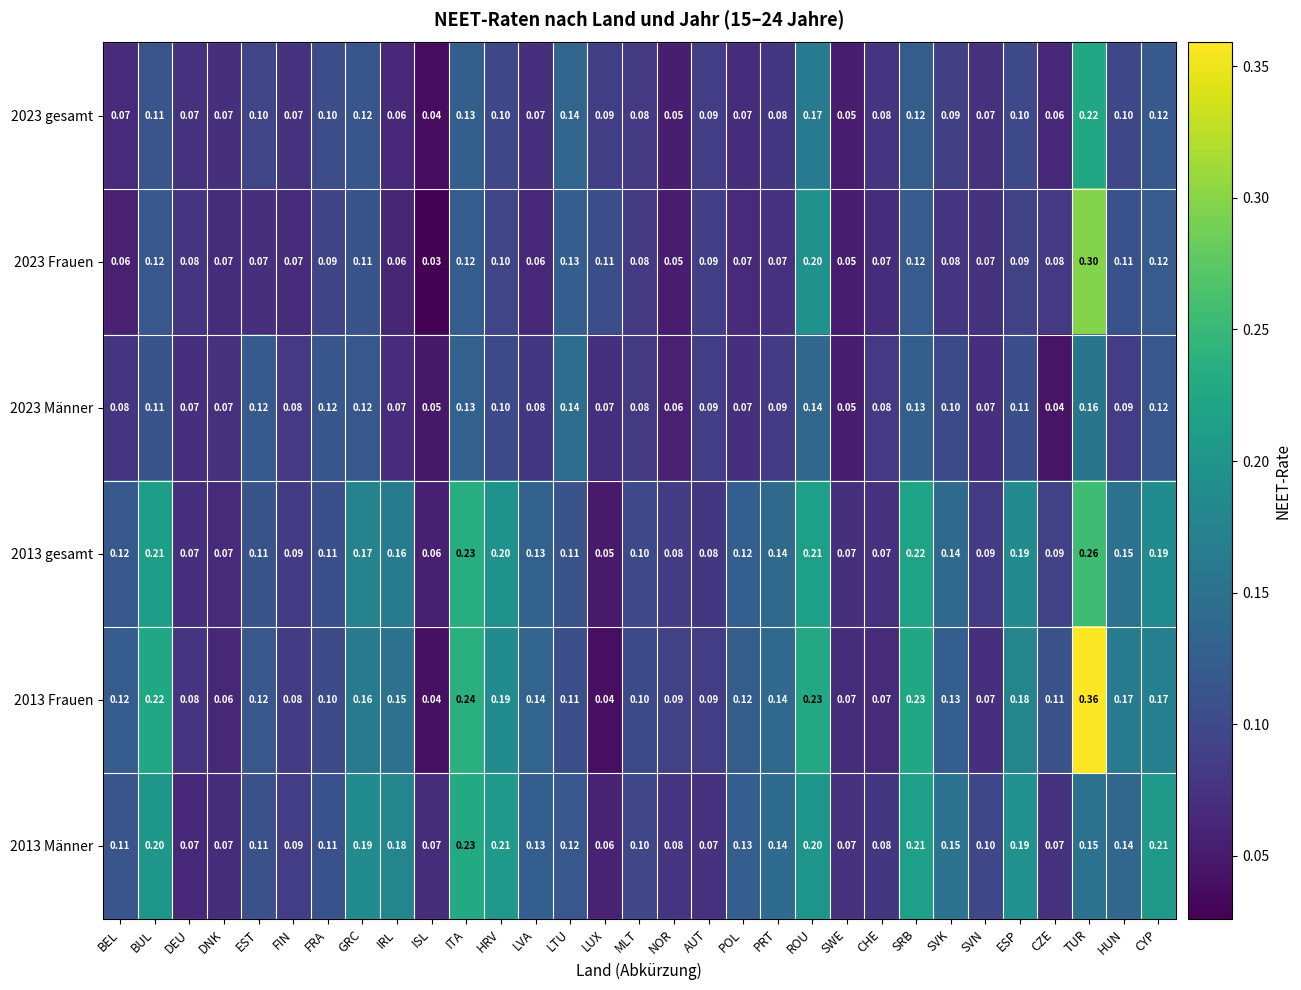

Which category has the lowest value in the 2013 gesamt series?

LUX